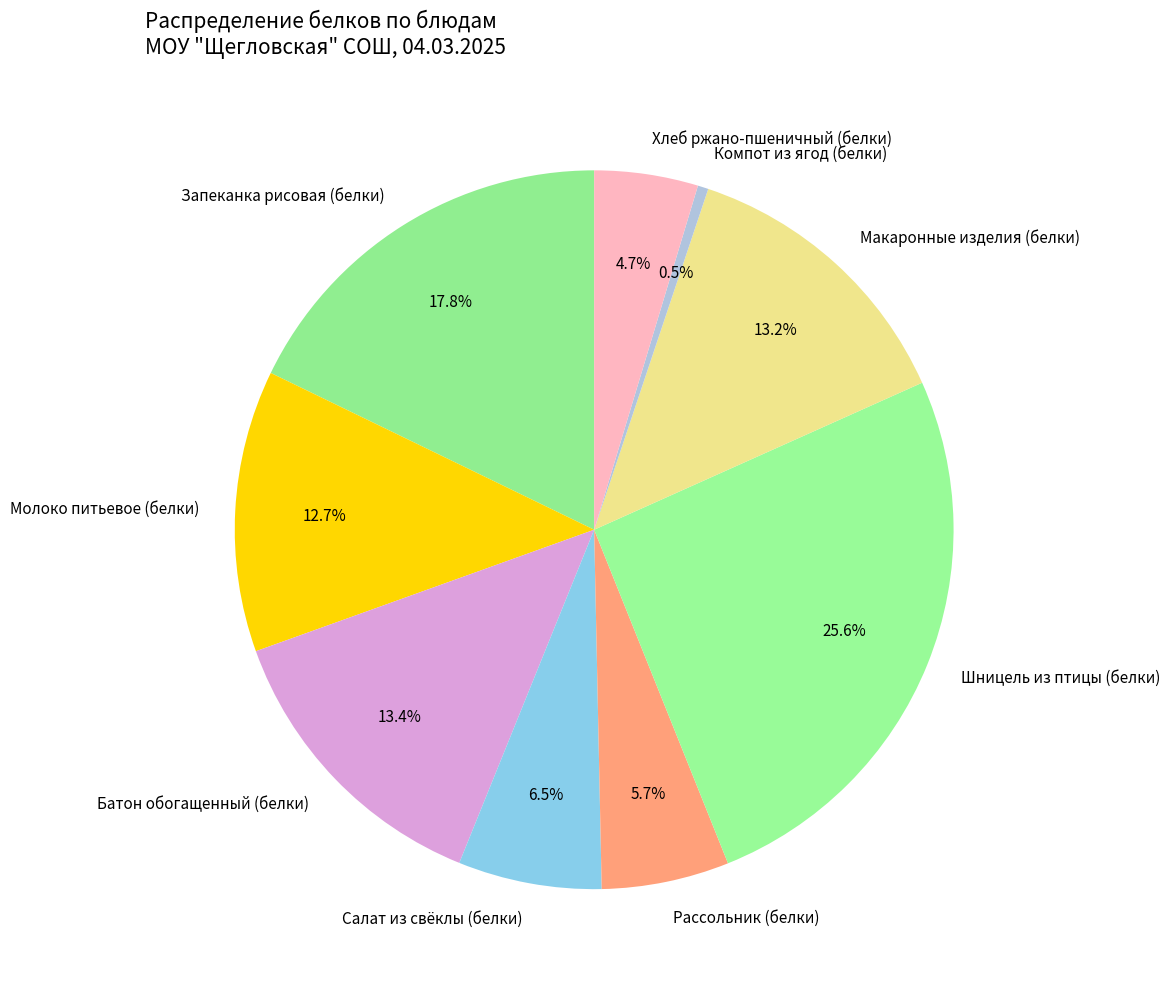

To the nearest percent, what is the average slice percentage?

11%